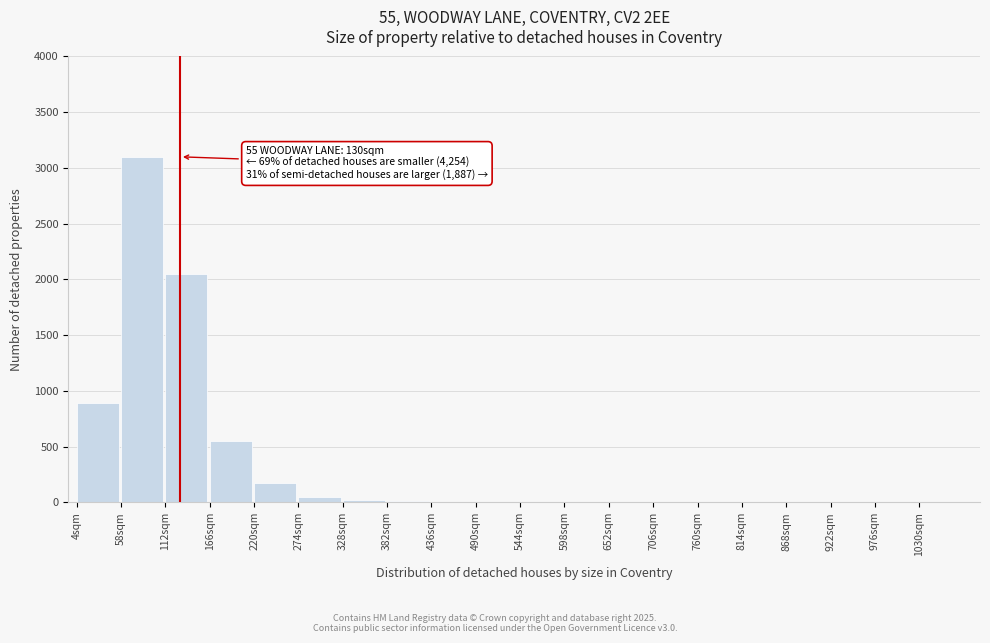

What is the sum of all values?

6862